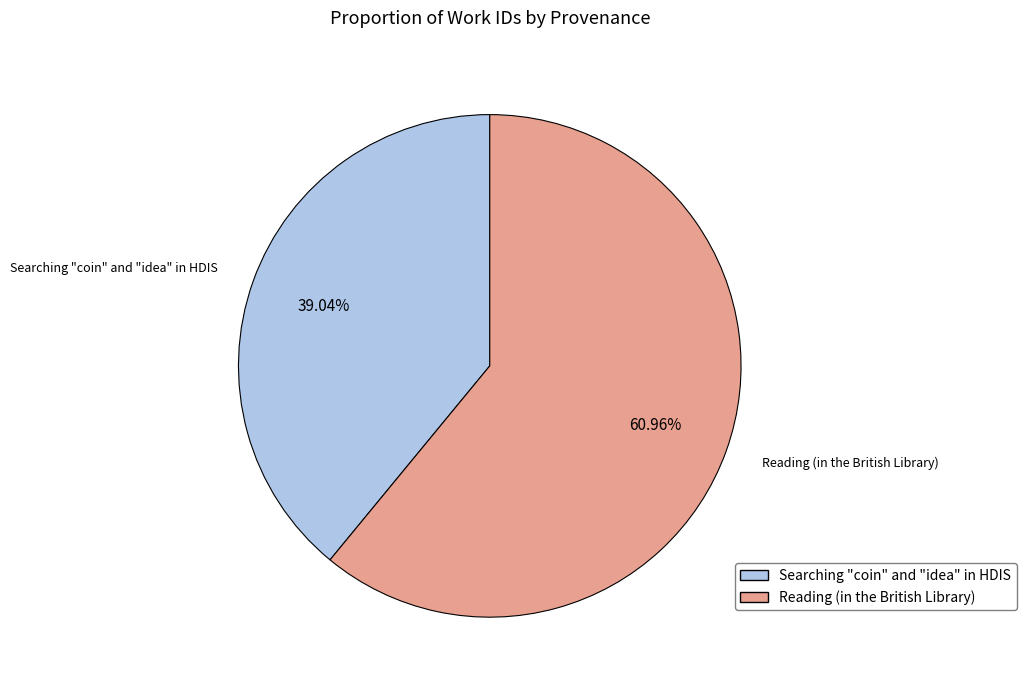

To the nearest percent, what portion does Reading (in the British Library) represent?

61%